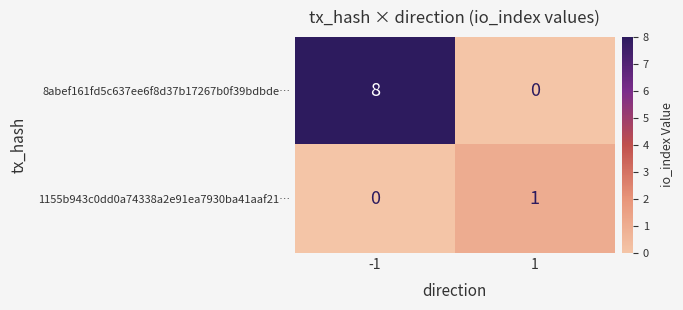

What is the maximum value shown in the chart?

8